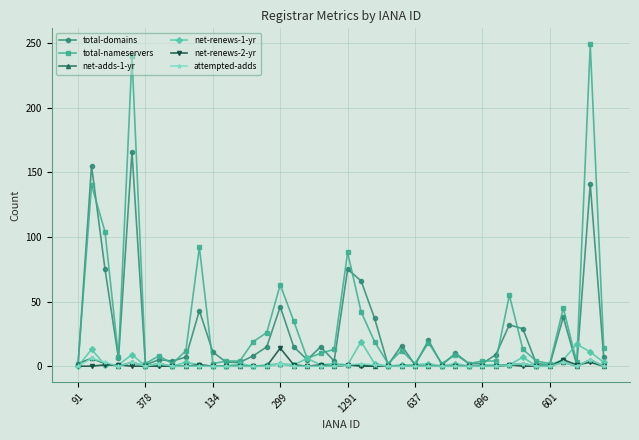

True or false: attempted-adds has more than 0 points higher than both neighbors.

True